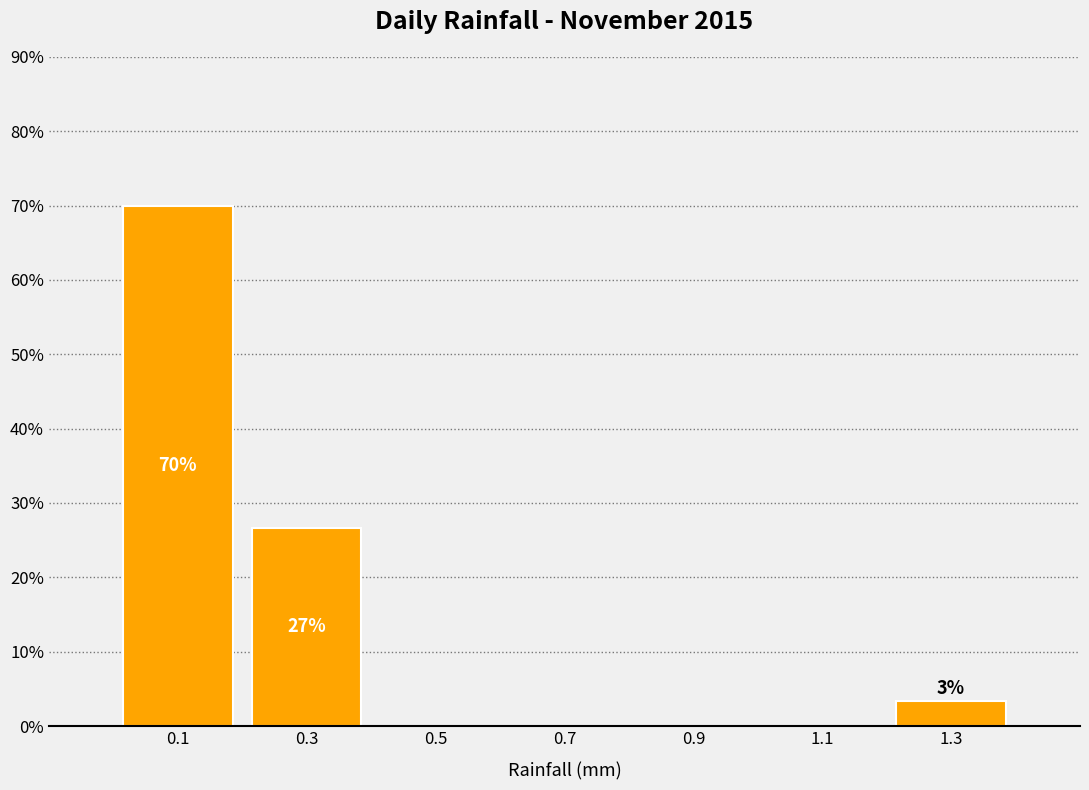

Which range on the x-axis has the tallest bar?

0.0 to 0.2